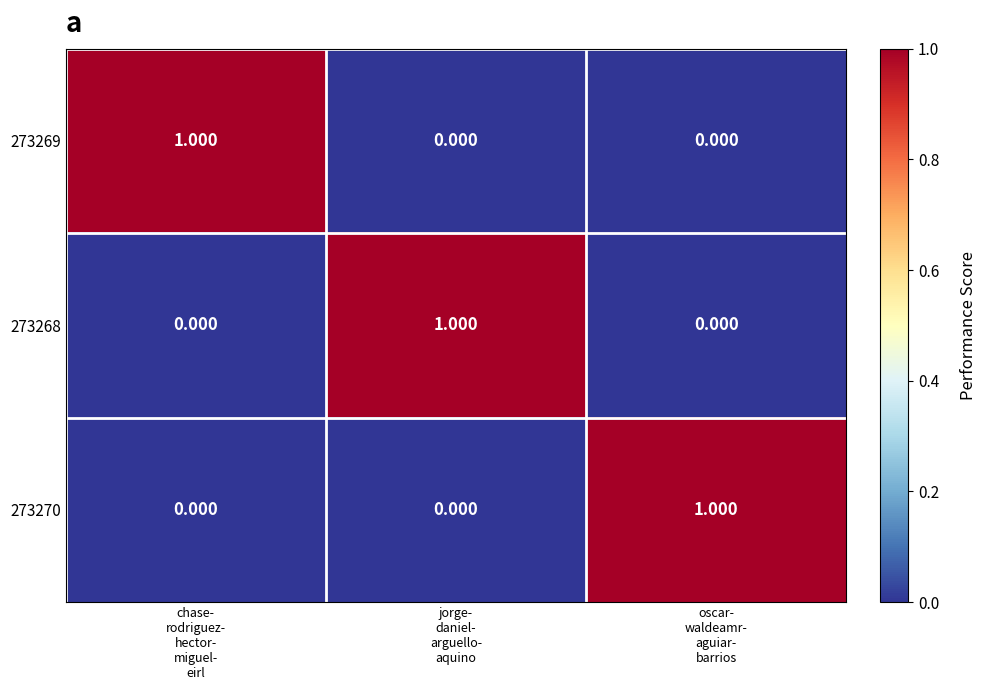

How many values in the 273270 series exceed 0?

1